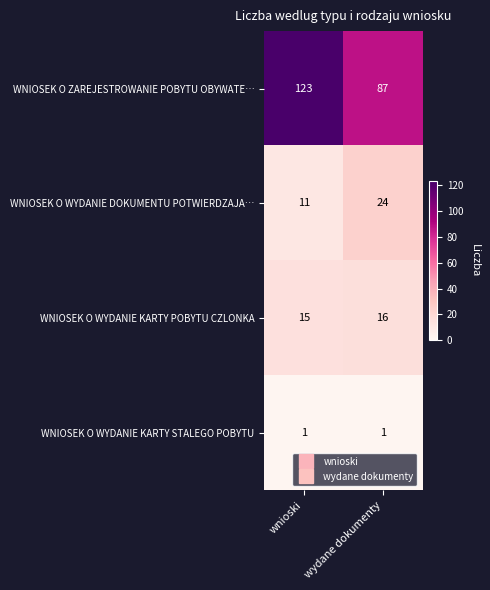

What is the sum of all WNIOSEK O WYDANIE KARTY POBYTU CZLONKA values?

31